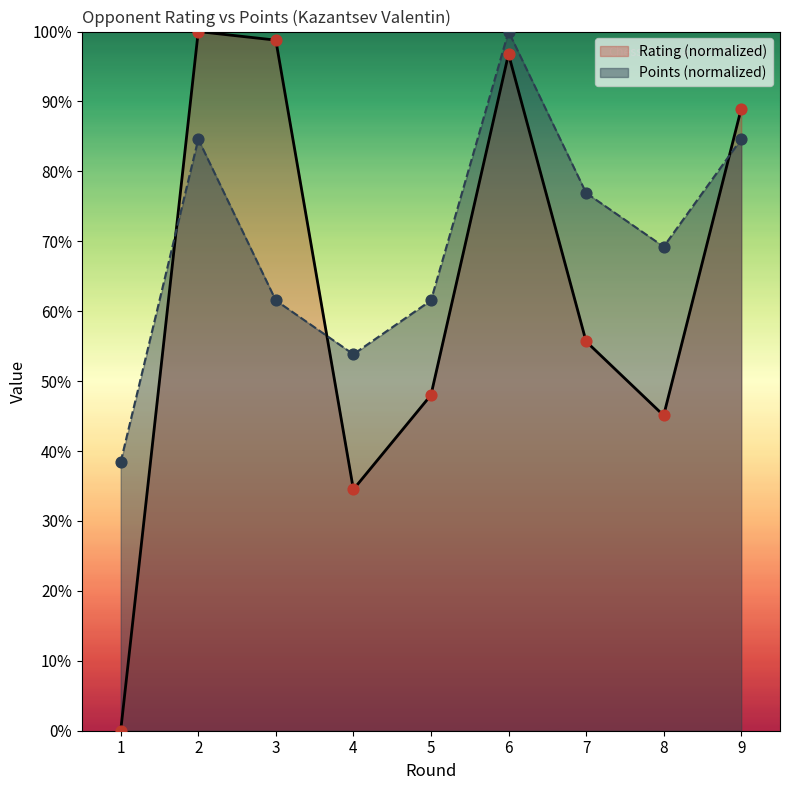

What are all the series names shown in the legend?

Rating (normalized), Points (normalized)